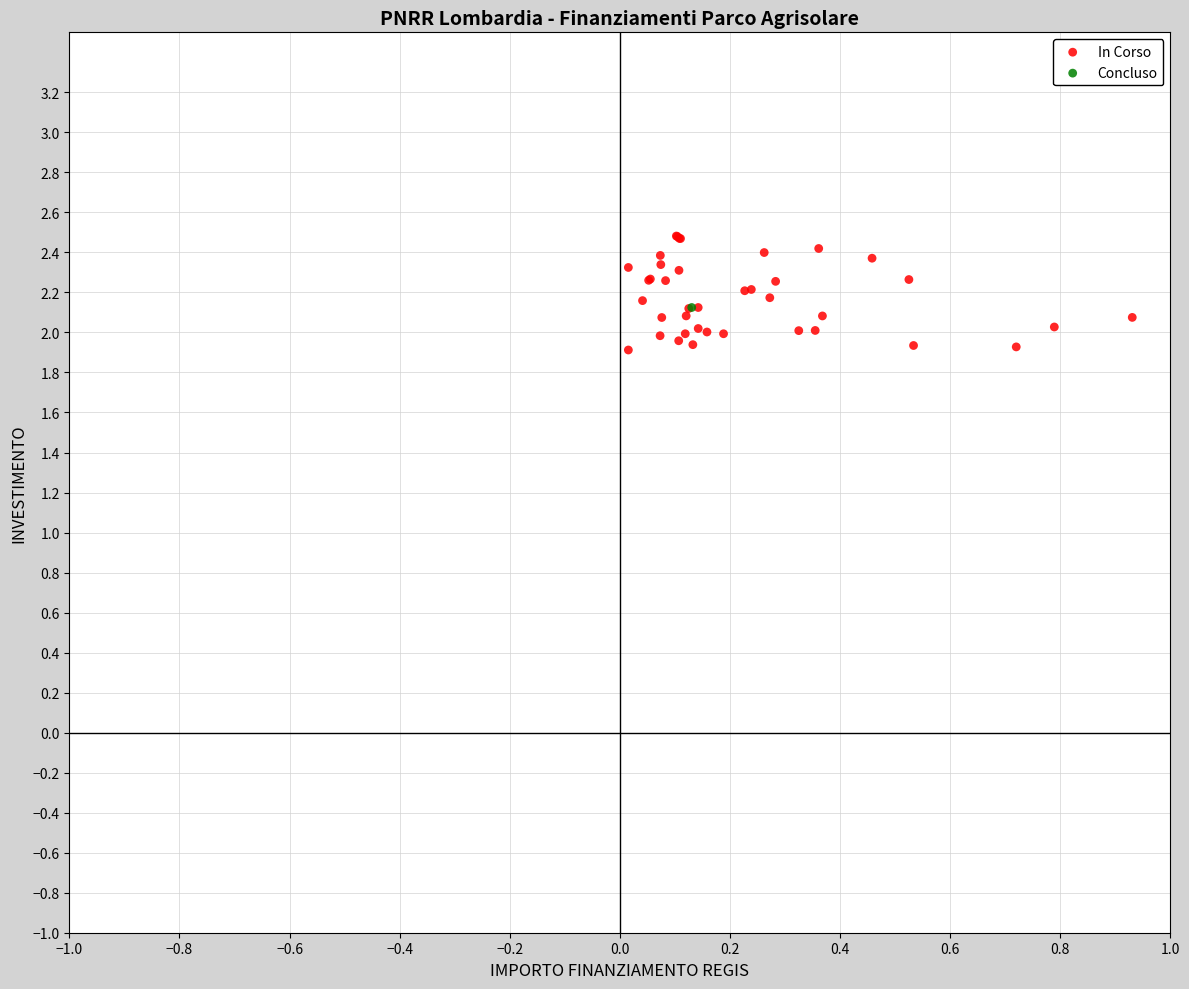

What are all the series names shown in the legend?

In Corso, Concluso